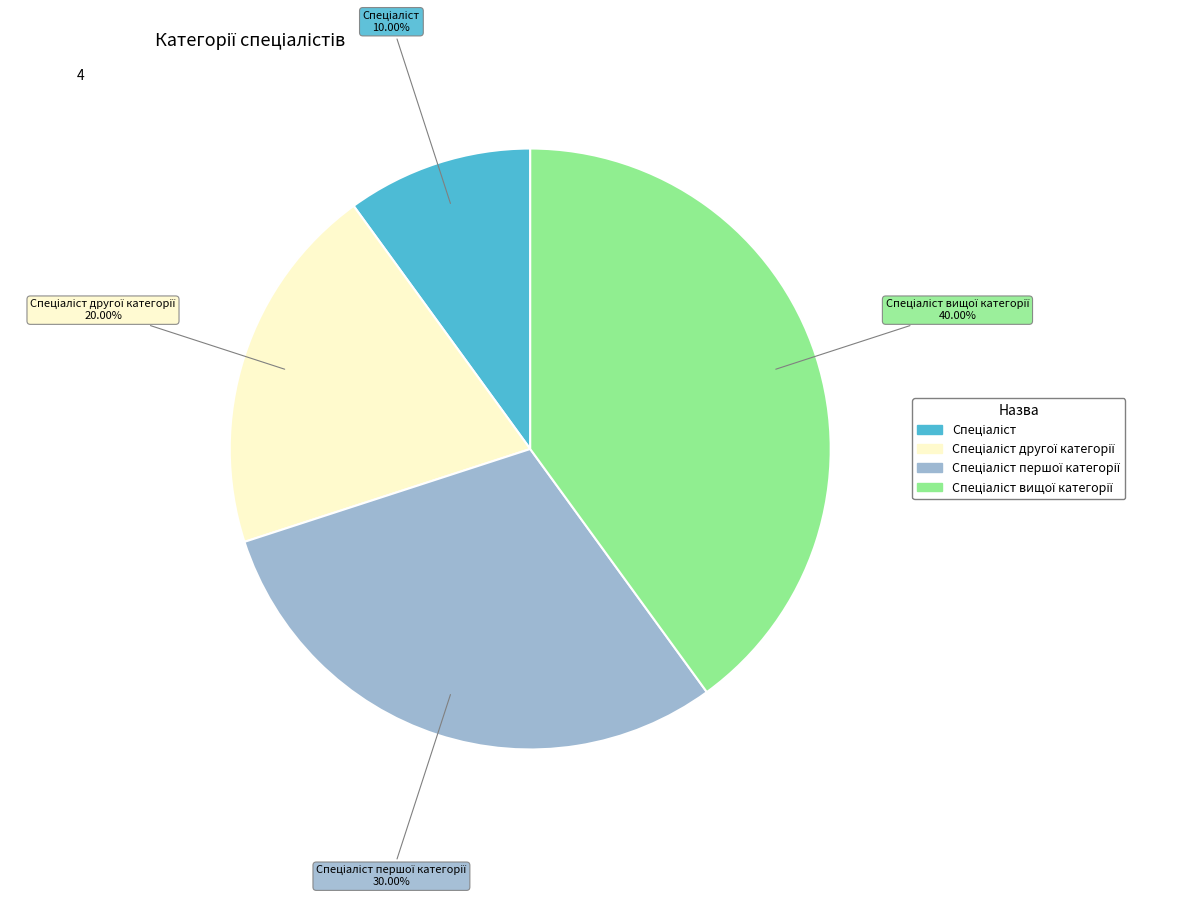

Does any single category account for the majority?

No